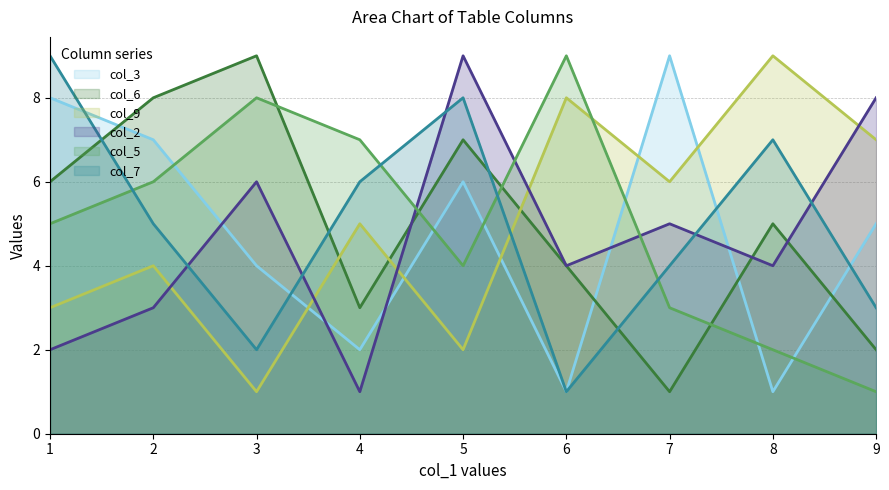

Which category has the highest value in the col_9 line series?

8